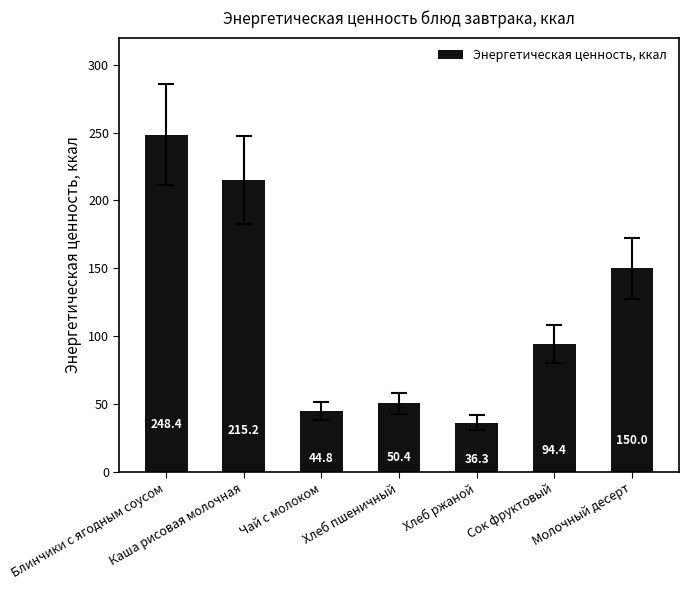

List the labels in order of value, largest first.

Блинчики с ягодным соусом, Каша рисовая молочная, Молочный десерт, Сок фруктовый, Хлеб пшеничный, Чай с молоком, Хлеб ржаной